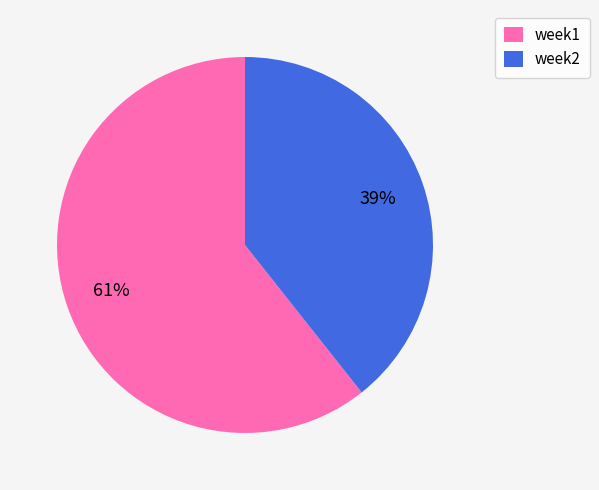

Is it true that week2 is 39% of the pie?

True